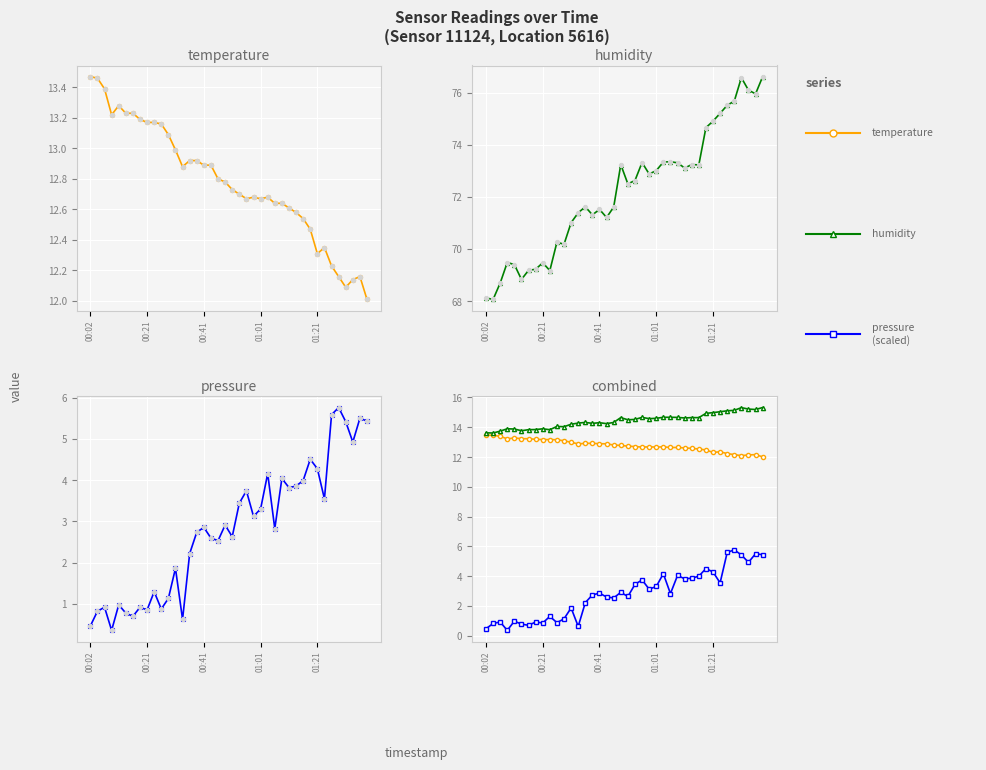

Is the value of humidity/5 at 19 greater than the value of pressure (scaled) at 23?

Yes